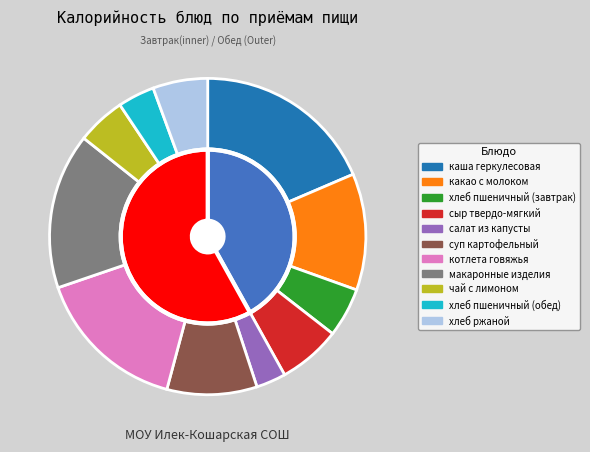

To the nearest percent, what is the combined percentage of хлеб ржаной and каша геркулесовая?

24%